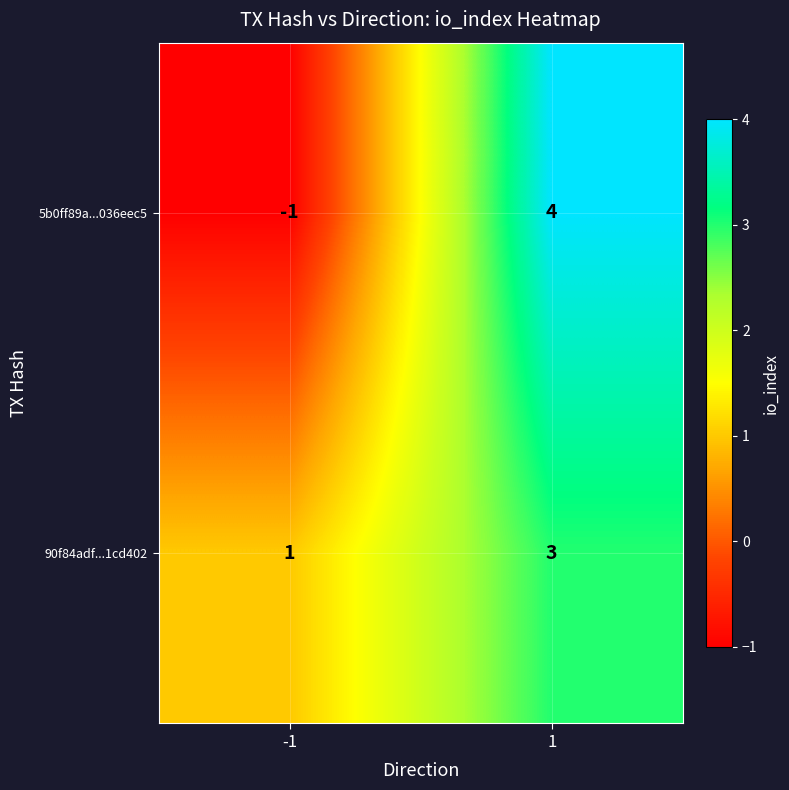

Which series has the largest range (max minus min)?

5b0ff89a...036eec5